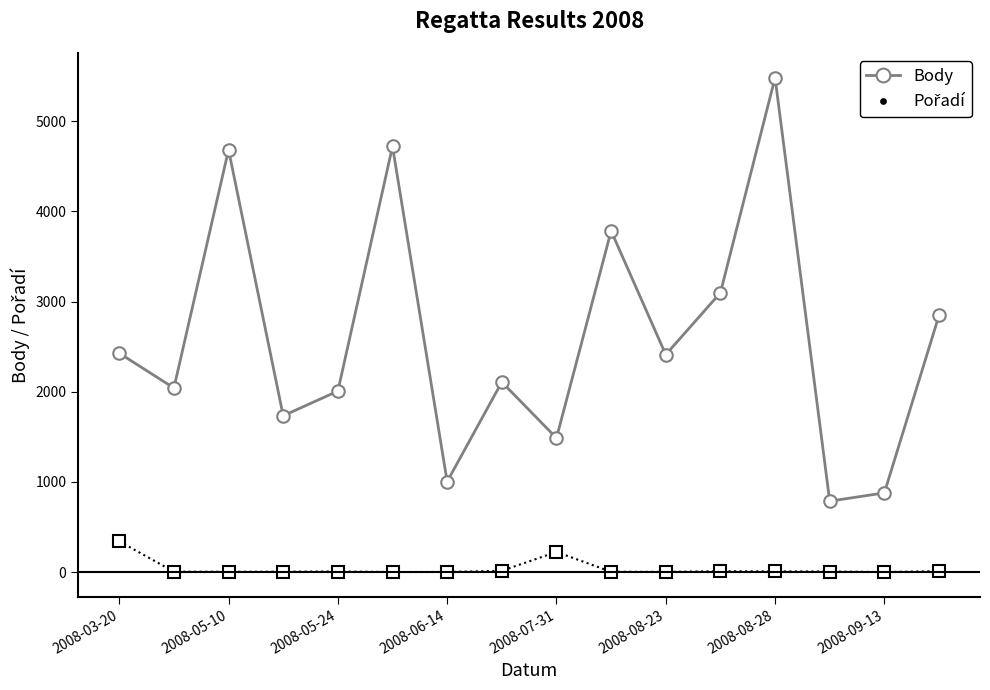

How many interior local valleys does the Body series have?

6